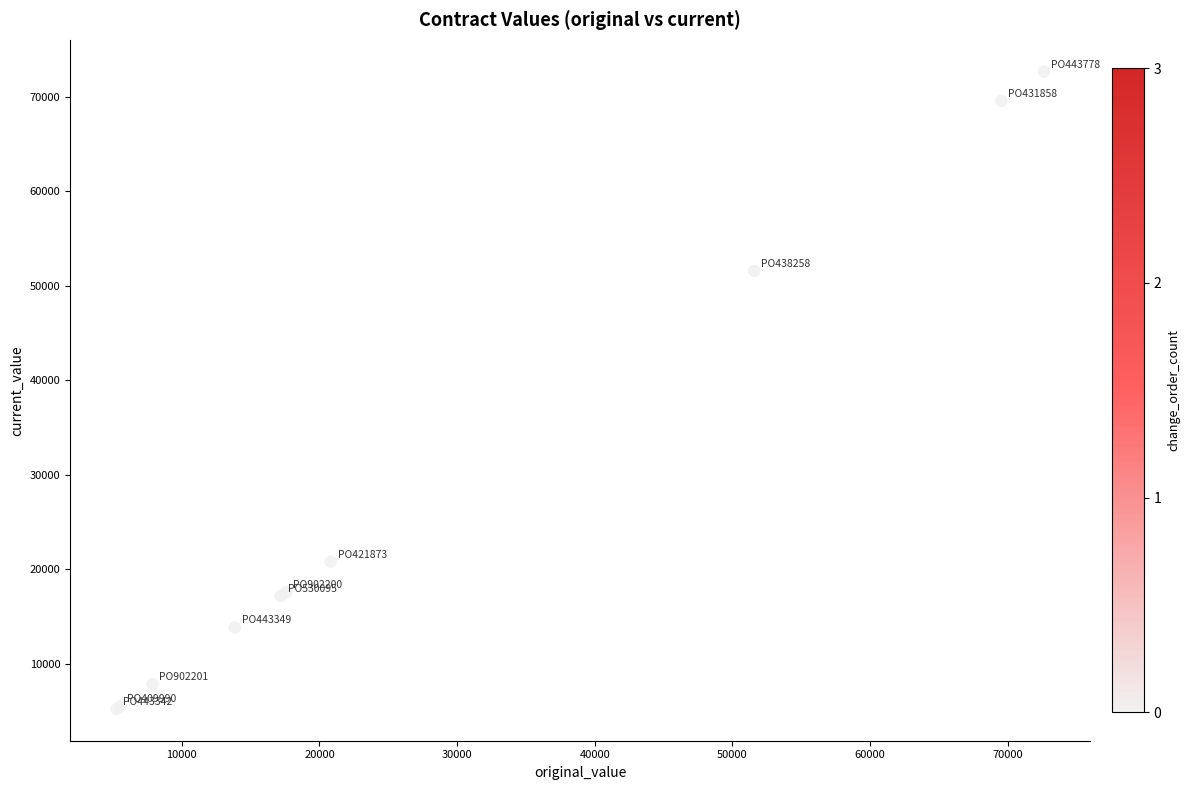

What Y value in the scatter plot is closest to 38941?

51580.8